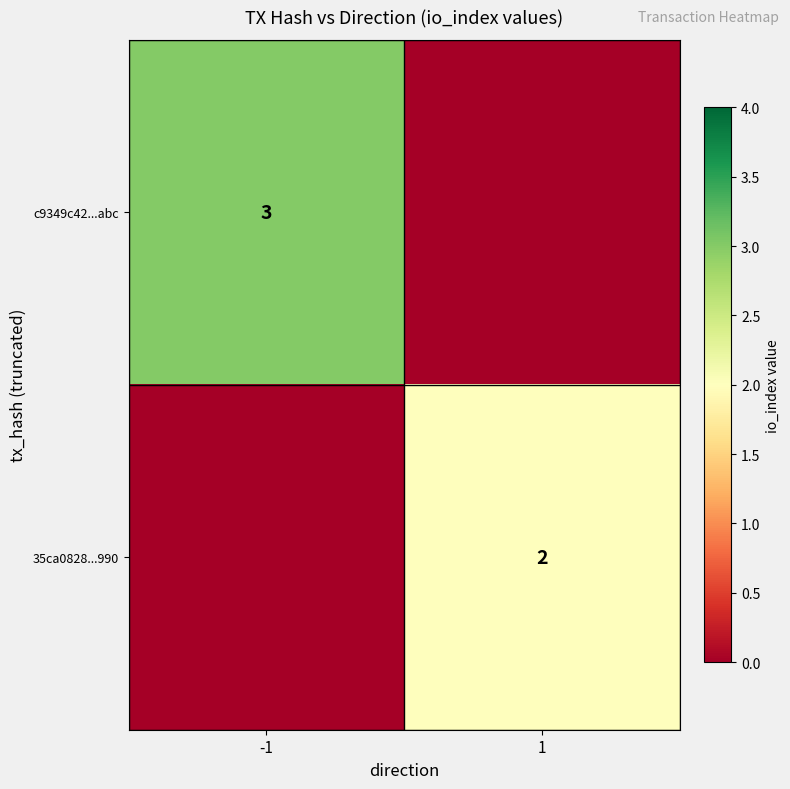

The value of c9349c42...abc at -1 is 3. True or false?

True